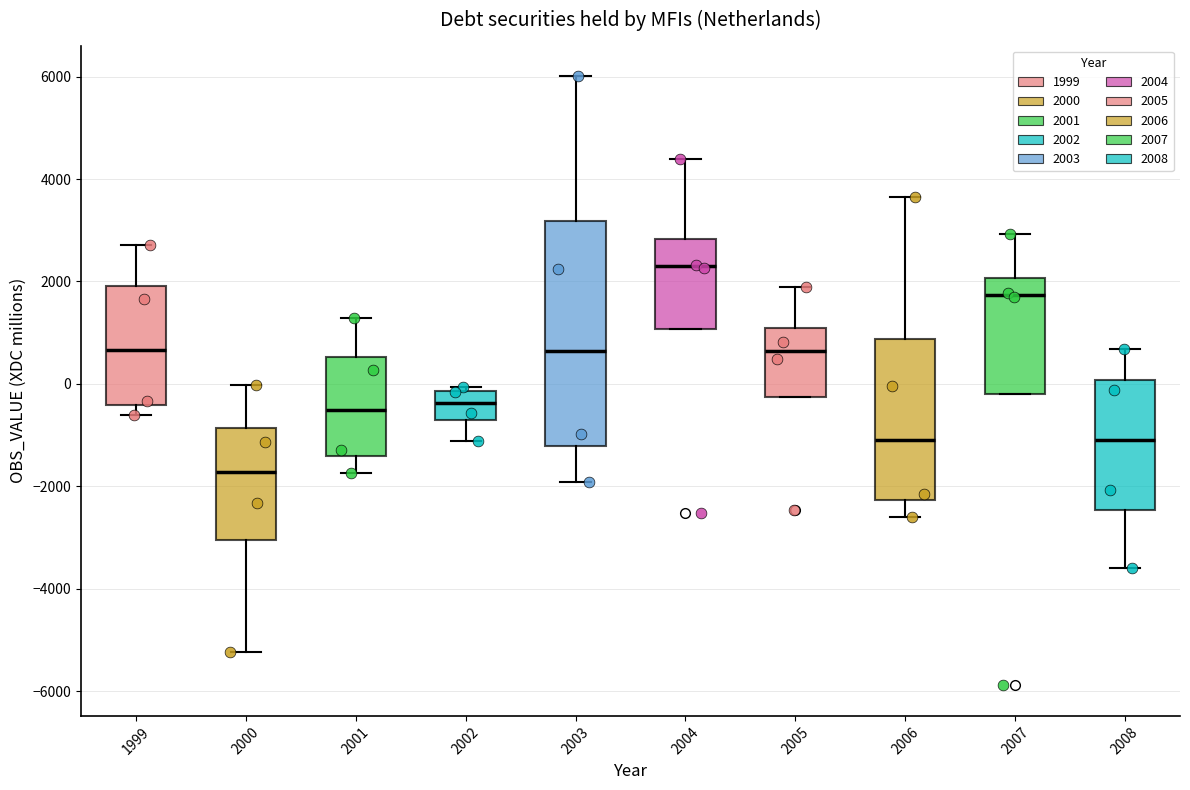

Which box has the highest median line?

2004